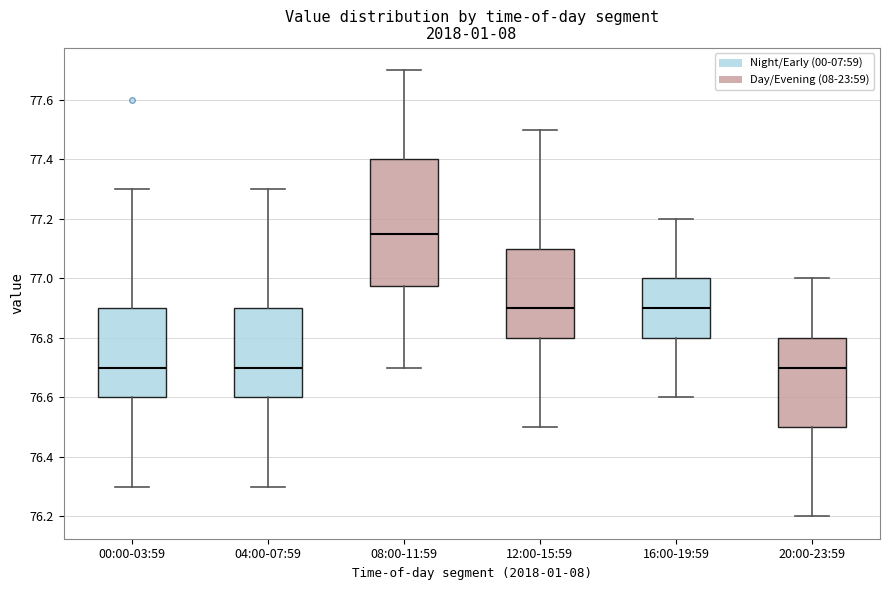

Reading left to right, read every box against the y-axis: the position of its median line, the range the box covers, and the ends of its whiskers. The values are not printed on the chart, so give them approximately, as read against the axis.

00:00-03:59: median 76.70, box 76.60 to 76.90, whiskers 76.30 to 77.30
04:00-07:59: median 76.70, box 76.60 to 76.90, whiskers 76.30 to 77.30
08:00-11:59: median 77.16, box 76.98 to 77.40, whiskers 76.70 to 77.70
12:00-15:59: median 76.90, box 76.80 to 77.10, whiskers 76.50 to 77.50
16:00-19:59: median 76.90, box 76.80 to 77.00, whiskers 76.60 to 77.20
20:00-23:59: median 76.70, box 76.50 to 76.80, whiskers 76.20 to 77.00